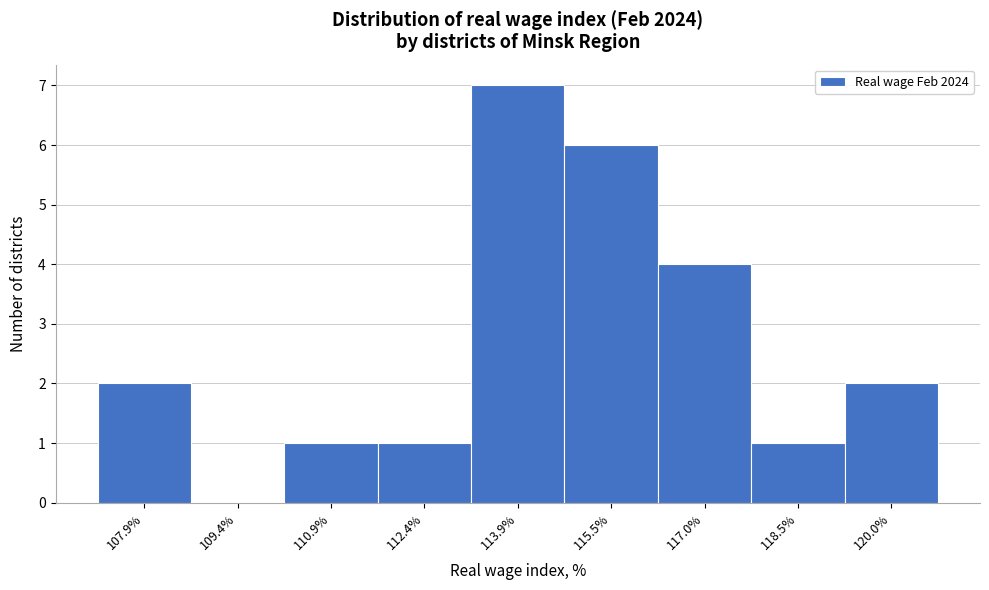

Reading left to right, transcribe this chart: for each bar, give the range it covers on the x-axis and its height. Neither the bar edges nor the heights are printed on the chart, so give them approximately, as read against the axes.

107.2 to 108.6: 2
108.6 to 110.2: 0
110.2 to 111.6: 1
111.6 to 113.2: 1
113.2 to 114.8: 7
114.8 to 116.2: 6
116.2 to 117.8: 4
117.8 to 119.2: 1
119.2 to 120.8: 2